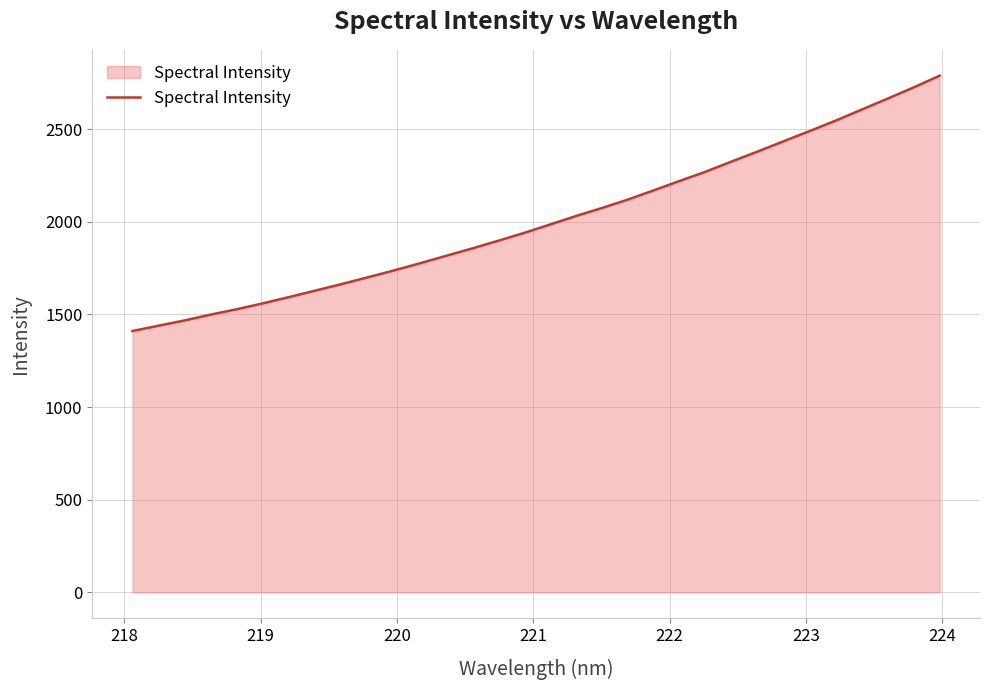

What is the difference between the maximum and minimum values?

1377.9